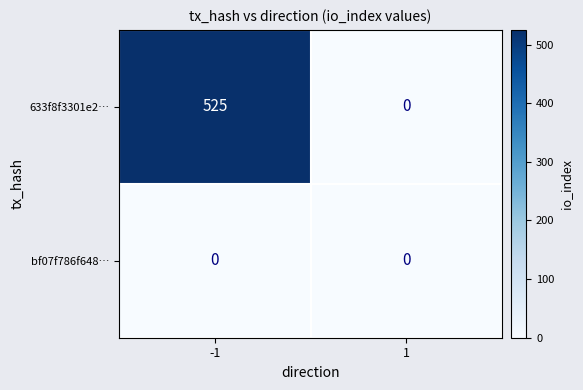

What is the maximum value shown in the chart?

525